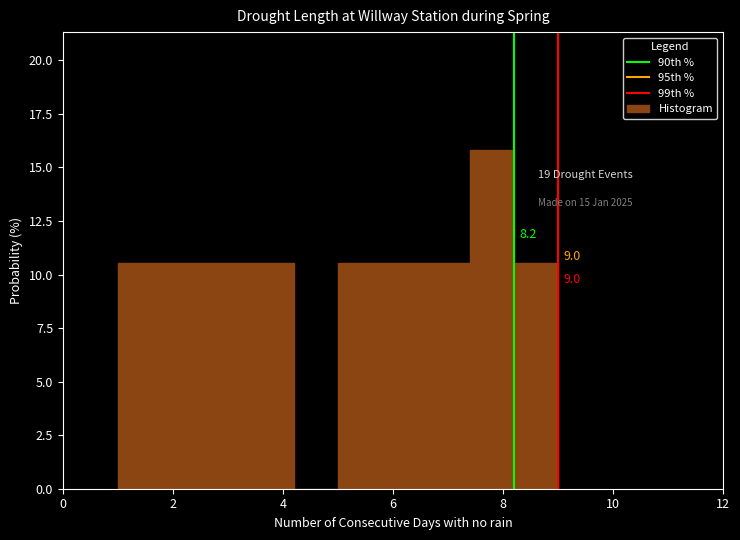

Over which range of the x-axis is the bar tallest?

7.4 to 8.2